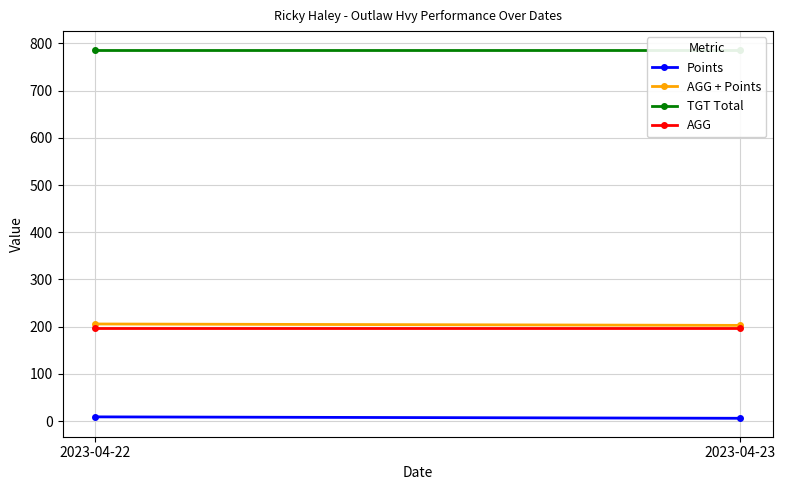

What is the maximum value for AGG + Points?

205.8